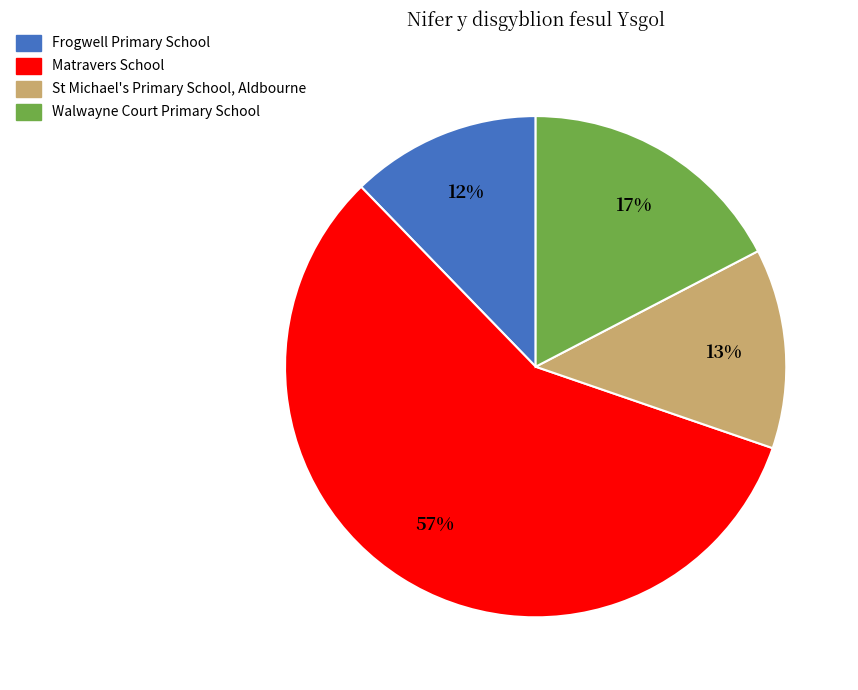

Which slice is the smallest?

Frogwell Primary School